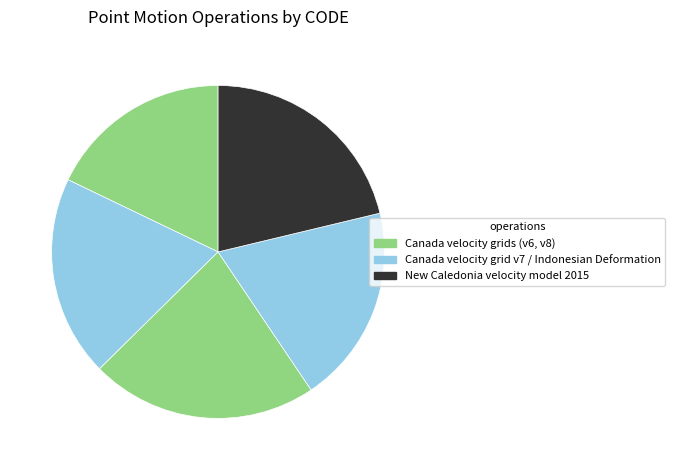

Count the number of slices in the pie.

5